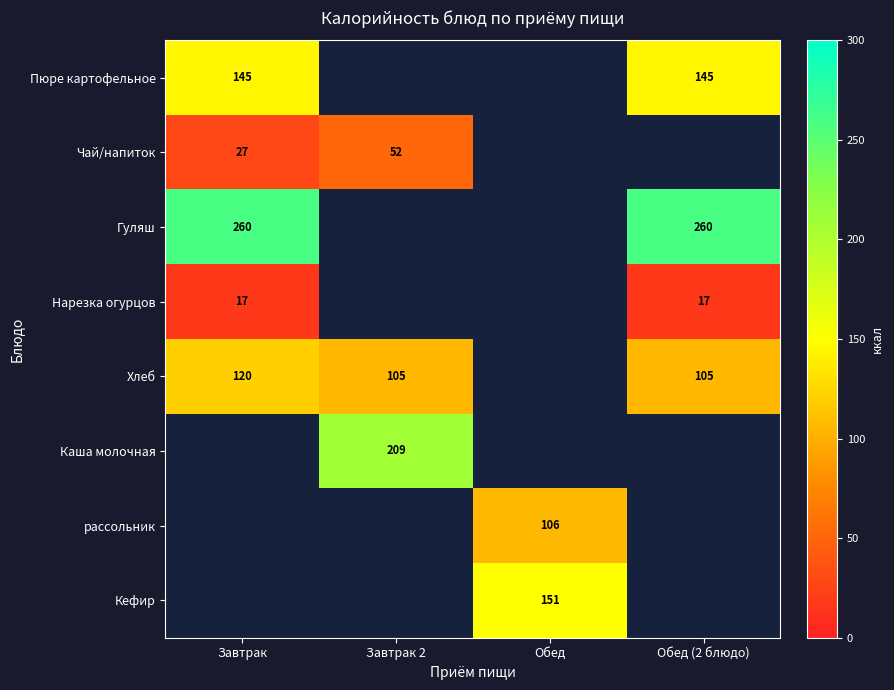

The Пюре картофельное series shows 145 at Завтрак. True or false?

True